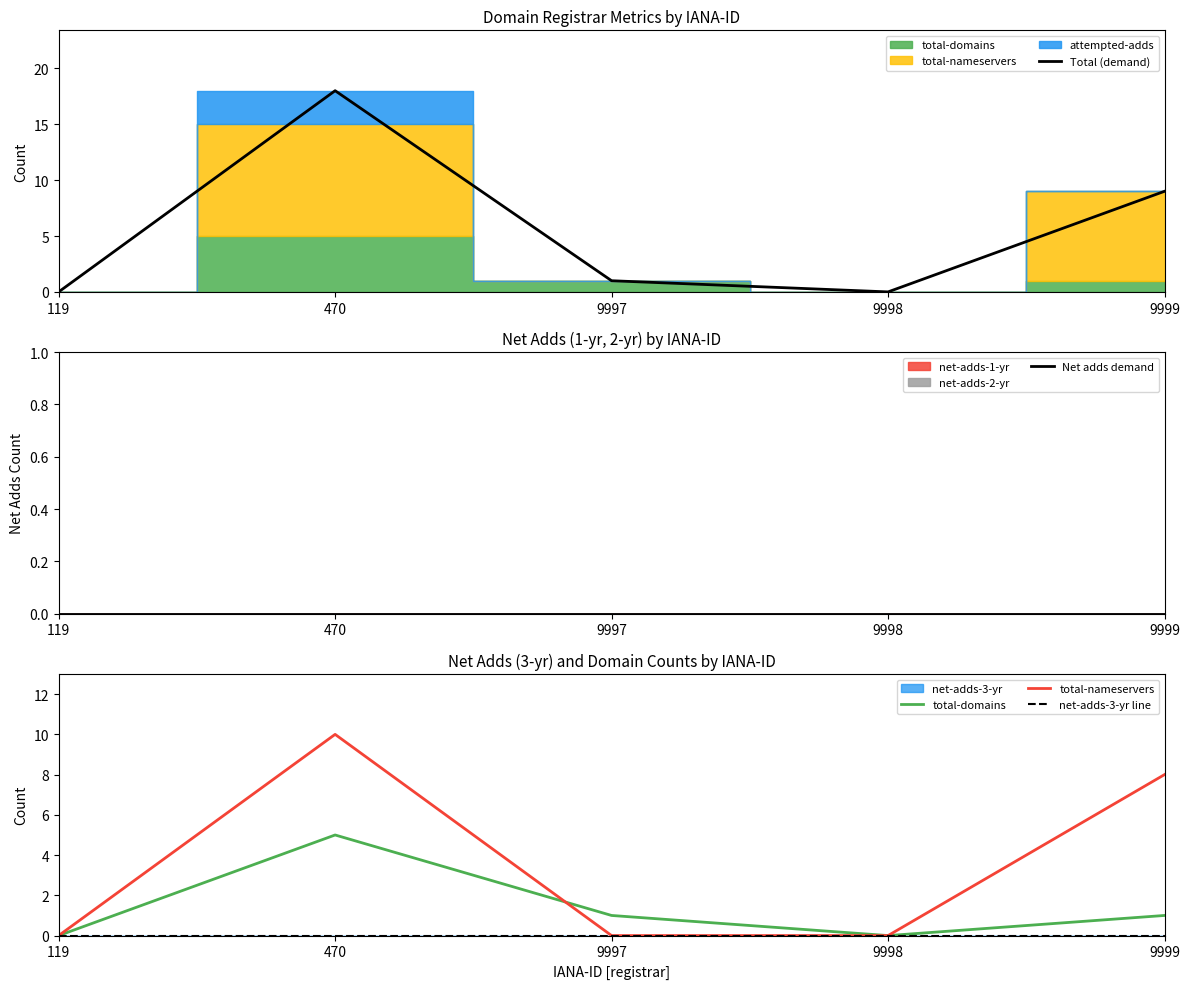

Which category has the lowest value across all series?

119